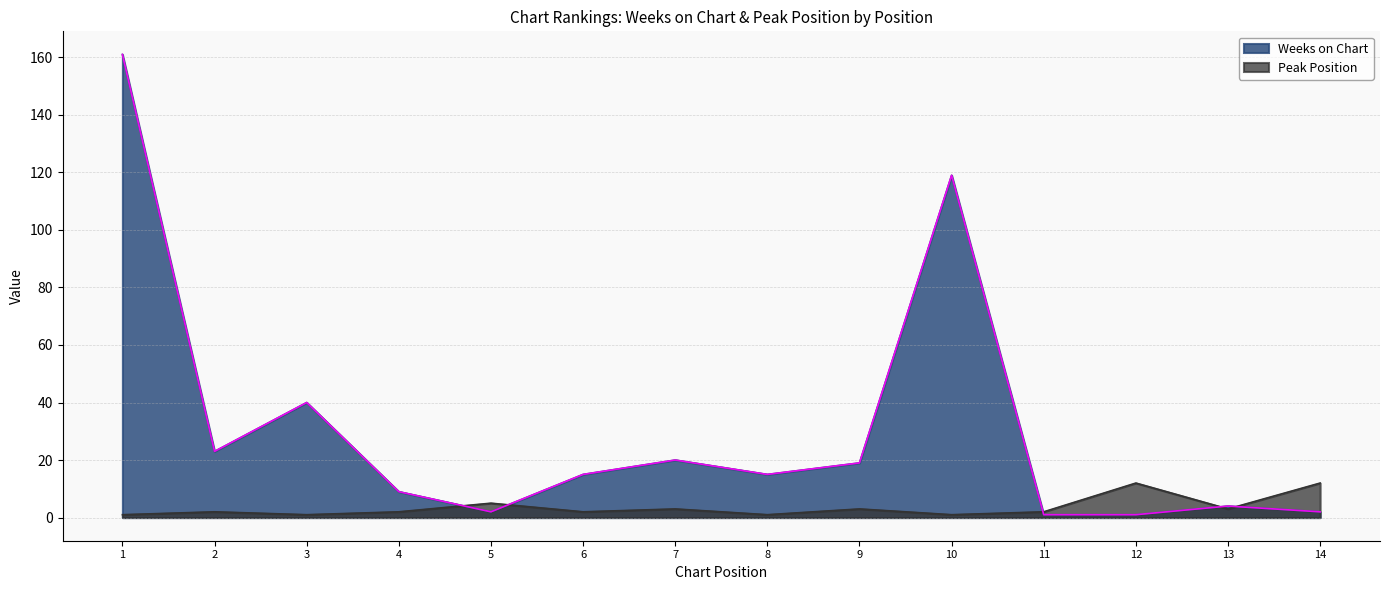

Which category has the highest value across all series?

1